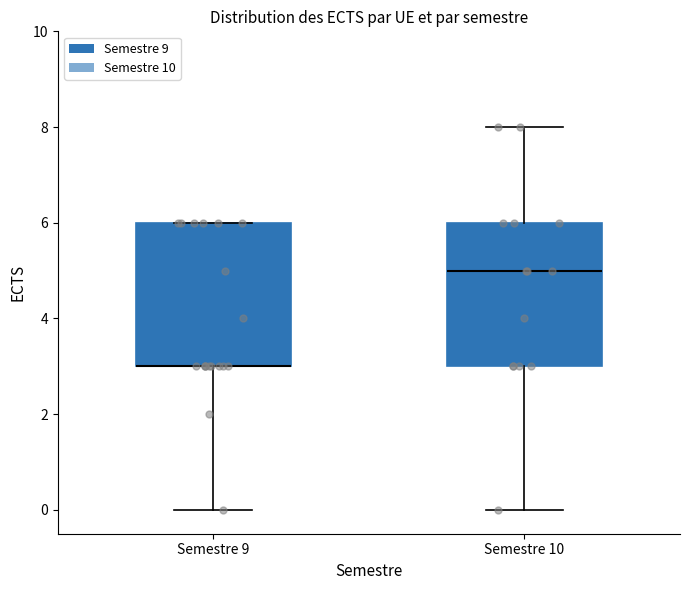

Reading left to right, transcribe this box plot: for each box, give where its median line is, the range the box spans, and where its two whiskers end, as read against the y-axis. The values are not printed on the chart, so give them approximately, as read against the axis.

Semestre 9: median 3 (drawn on the box's lower edge), box 3 to 6, whiskers 0 to 6
Semestre 10: median 5, box 3 to 6, whiskers 0 to 8